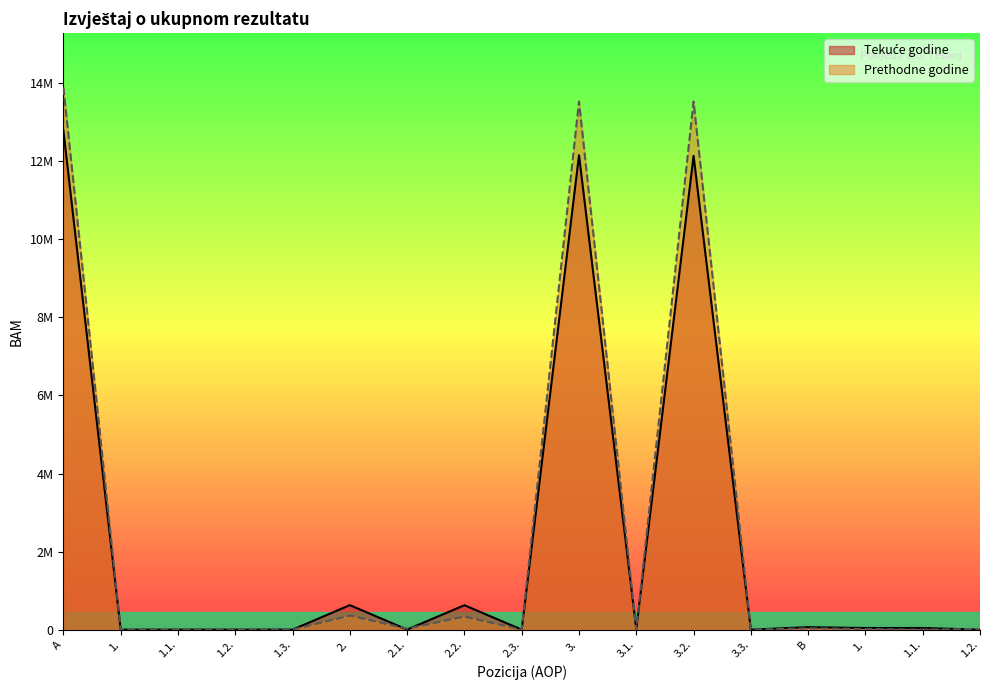

Does the chart display data point markers on the line(s)?

No